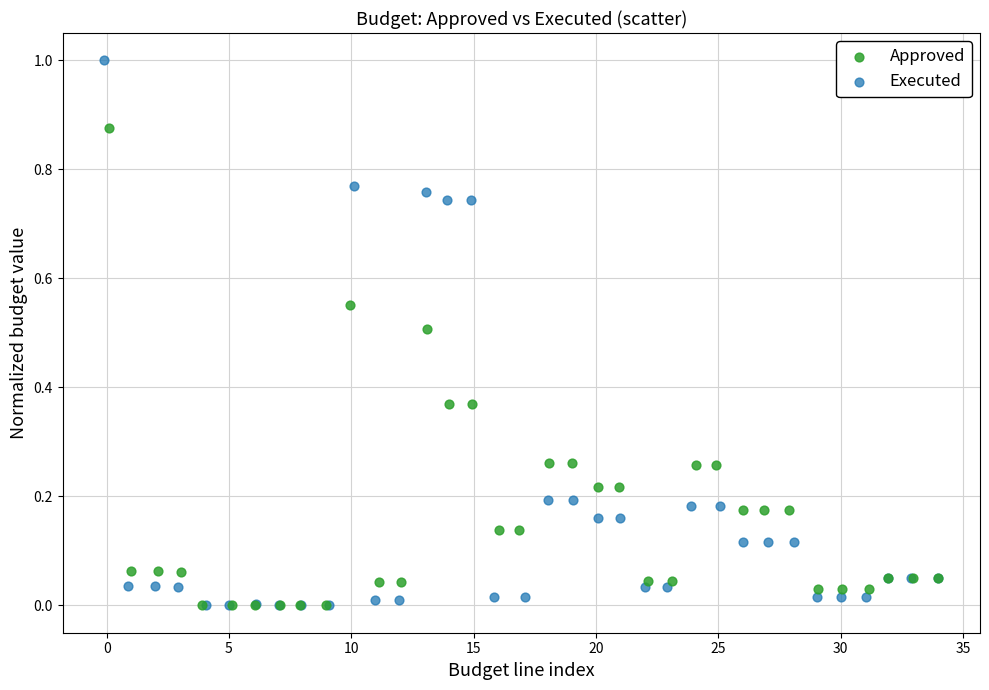

Which series has the widest spread of Y values?

Executed